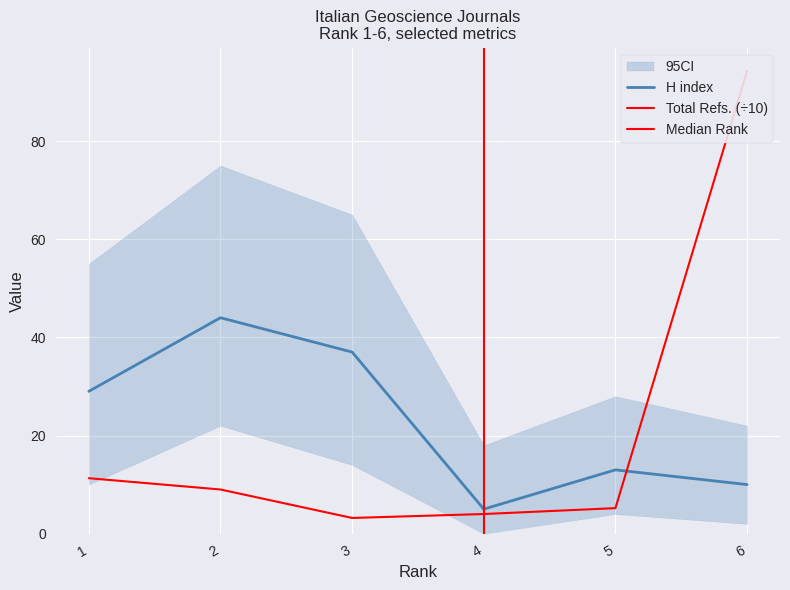

List the series in order of their overall mean, lowest first.

Total Refs., H index